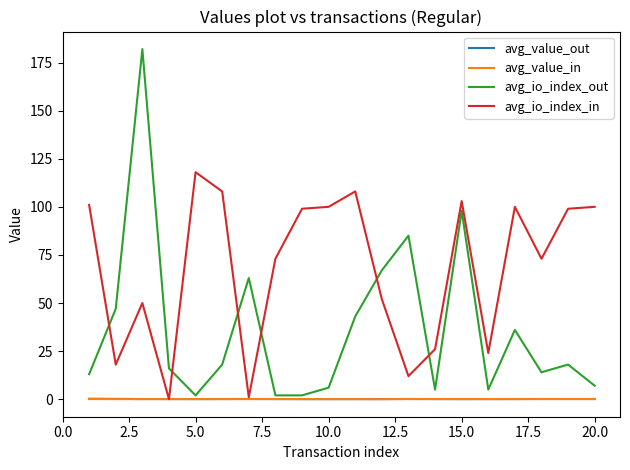

Which series has the widest spread of values?

avg_io_index_out